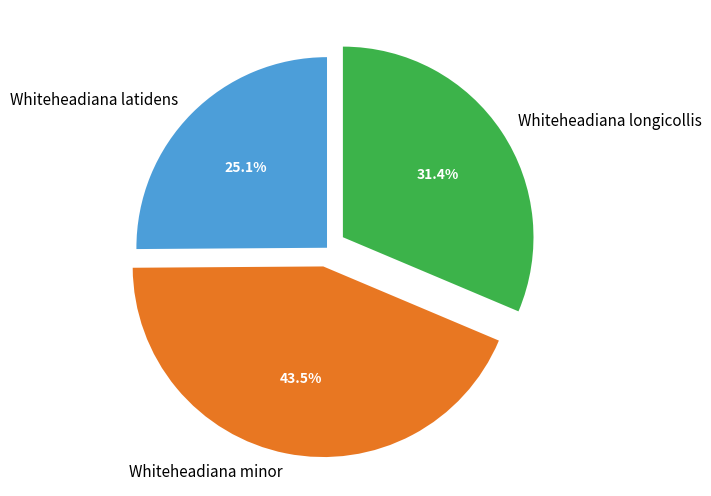

Approximately how many times larger is the value at Whiteheadiana latidens compared to Whiteheadiana minor?

0.6